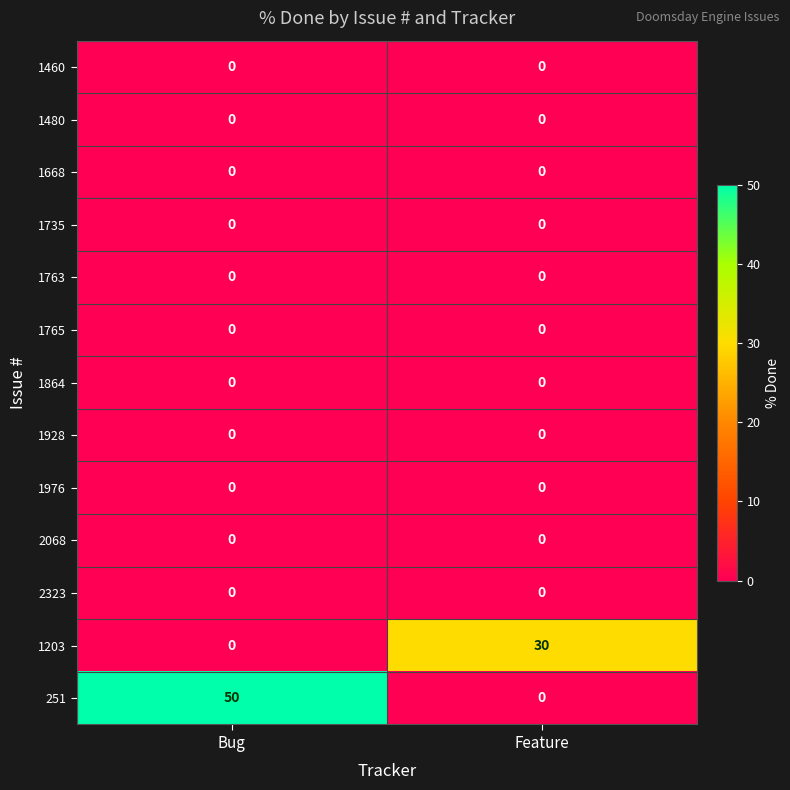

Which series changed the most between Bug and Feature?

251